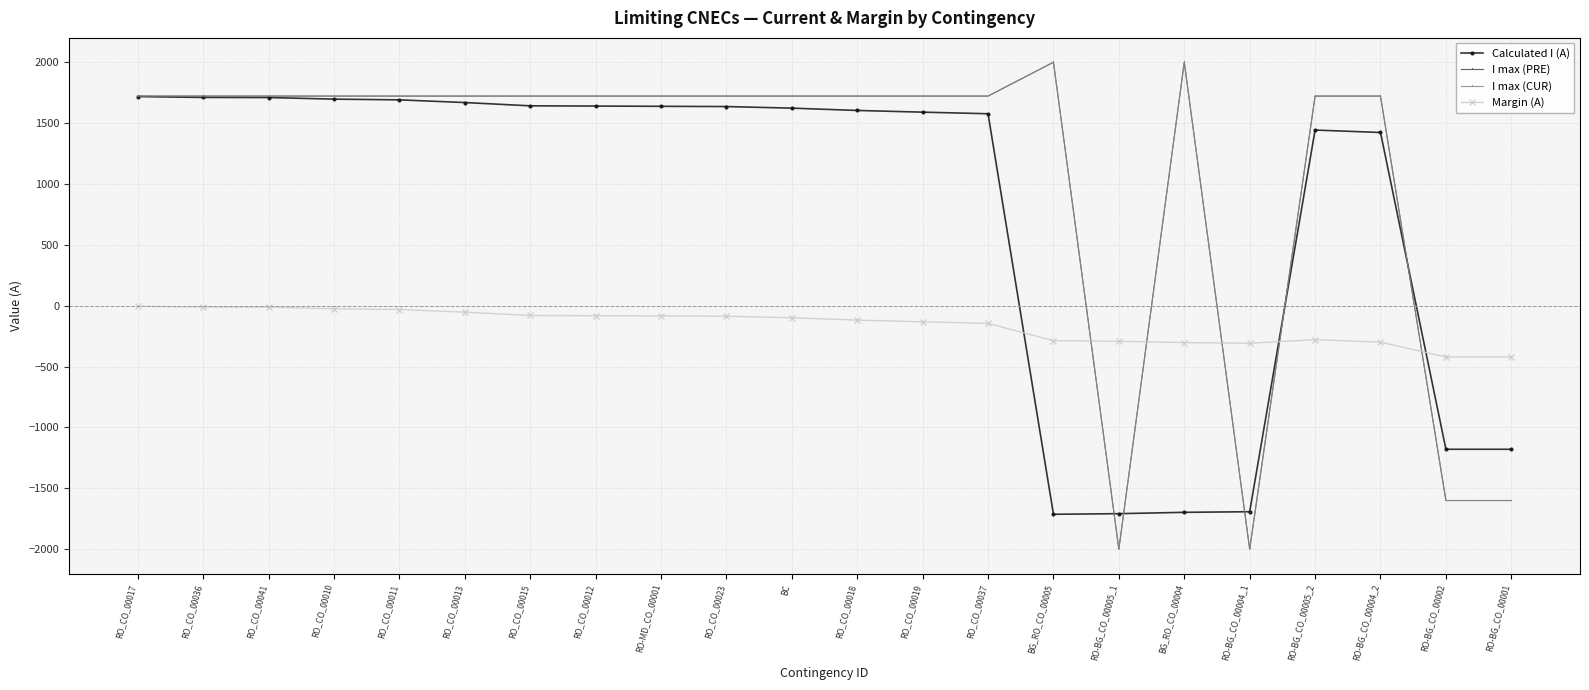

List the labels in order of I max (PRE) value, largest first.

BG_RO_CO_00005, BG_RO_CO_00004, RO_CO_00017, RO_CO_00036, RO_CO_00041, RO_CO_00010, RO_CO_00011, RO_CO_00013, RO_CO_00015, RO_CO_00012, RO-MD_CO_00001, RO_CO_00023, BC, RO_CO_00018, RO_CO_00019, RO_CO_00037, RO-BG_CO_00005_2, RO-BG_CO_00004_2, RO-BG_CO_00002, RO-BG_CO_00001, RO-BG_CO_00005_1, RO-BG_CO_00004_1